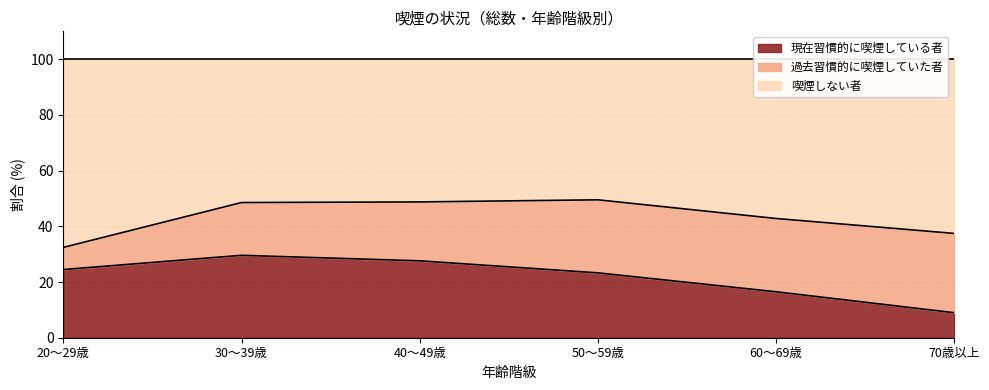

What is the lowest value of the 現在習慣的に喫煙している者 series?

9.0